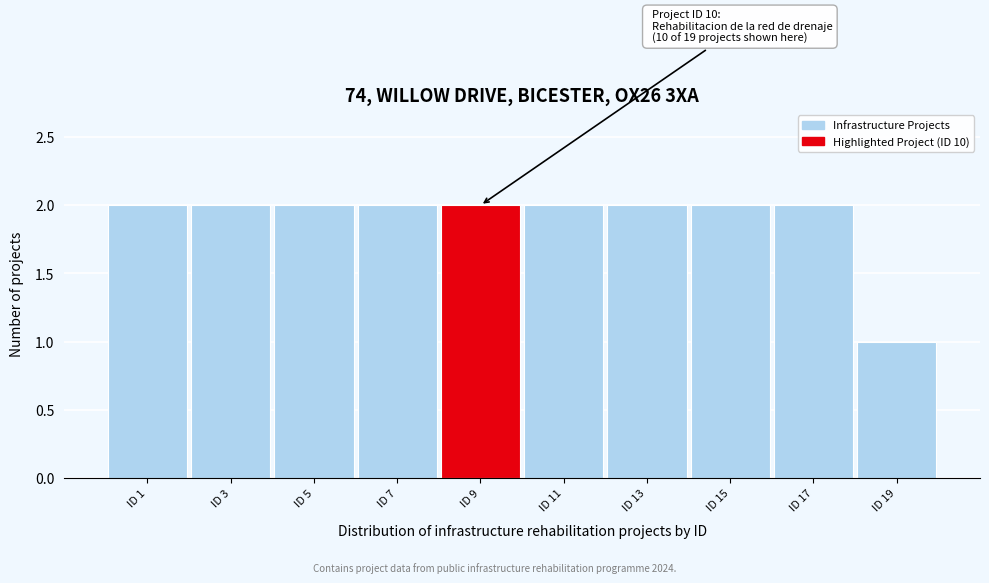

Reading left to right, transcribe all the data shown in this chart.

ID 1=2	ID 3=2	ID 5=2	ID 7=2	ID 9=2	ID 11=2	ID 13=2	ID 15=2	ID 17=2	ID 19=1